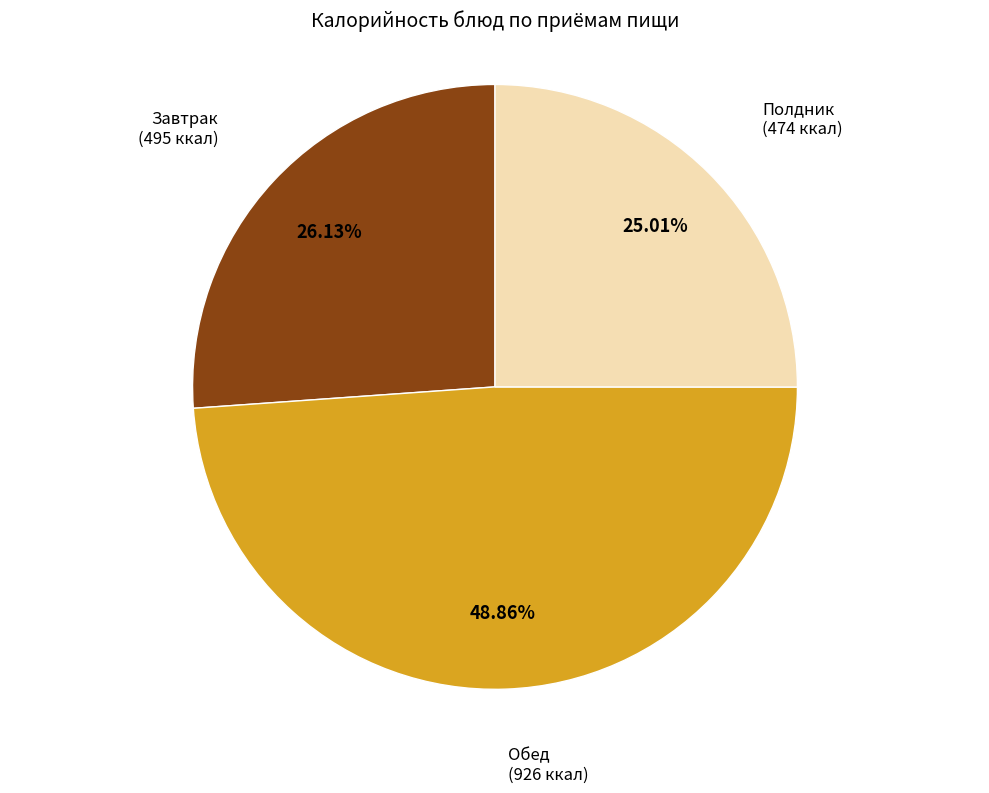

Between Полдник and Завтрак, which is larger?

Завтрак